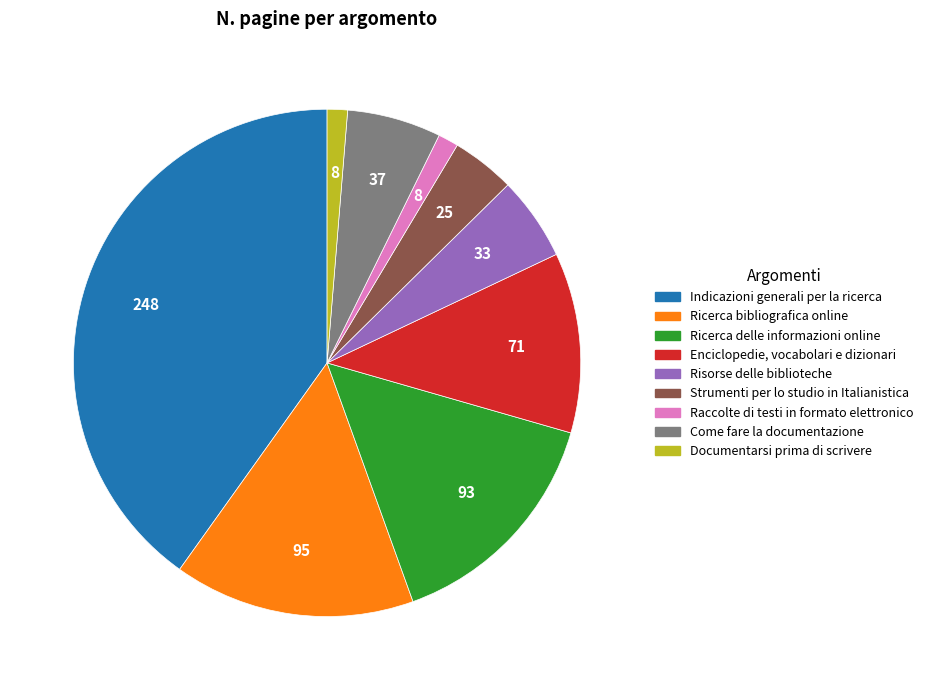

How many slices are in this pie chart?

9